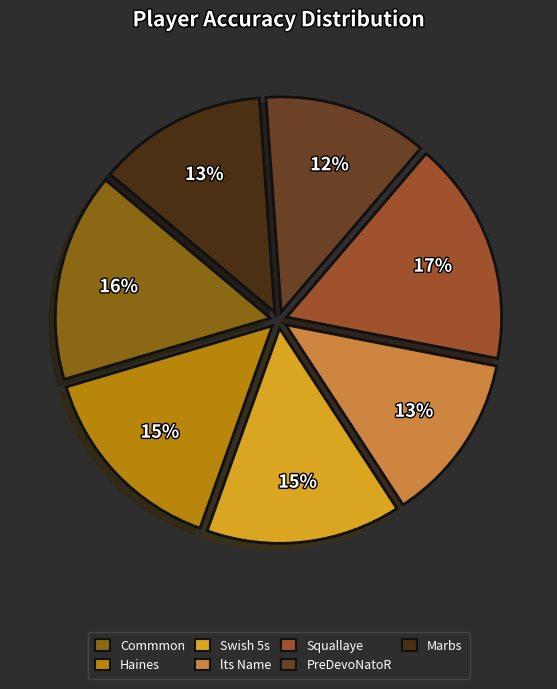

How many segments does this pie chart have?

7